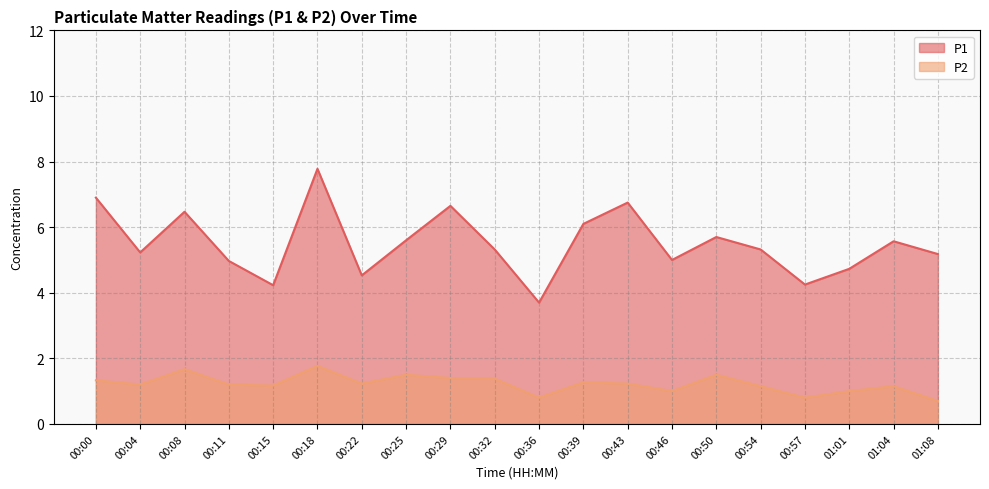

What is the difference between the P1 values at 00:04 and 01:08?

0.1